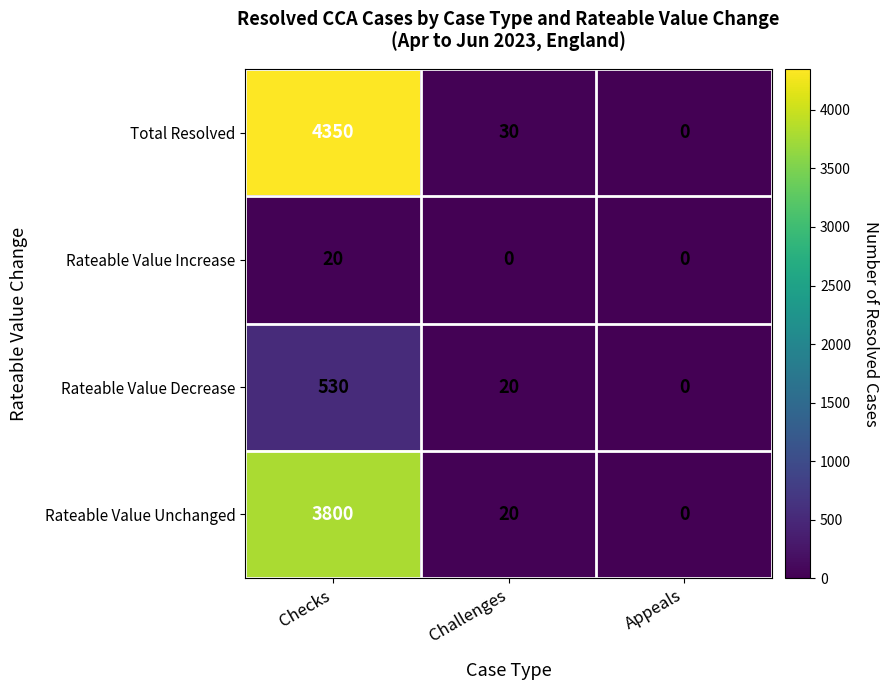

List the labels in order of Rateable Value Unchanged value, largest first.

Checks, Challenges, Appeals